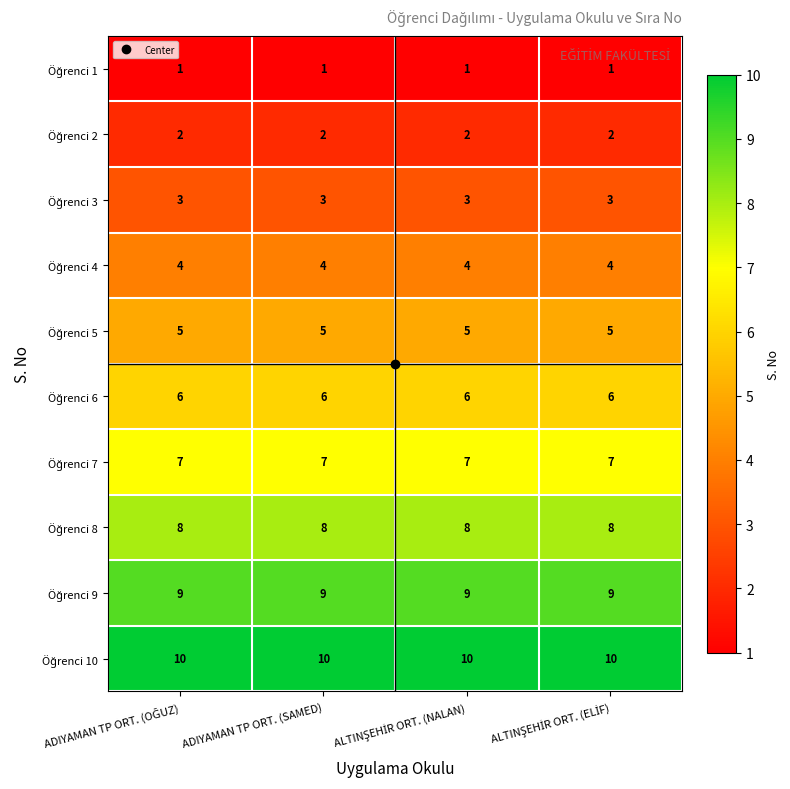

What is the maximum value shown in the chart?

10